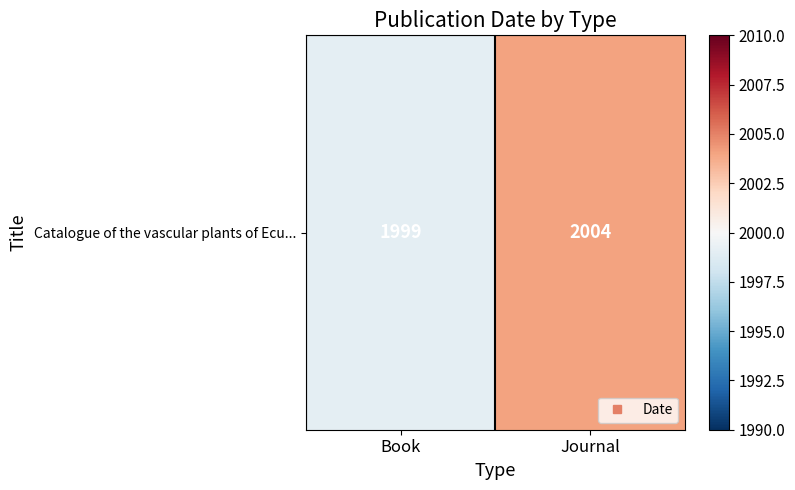

True or false: the data shows 3453 at Book.

False